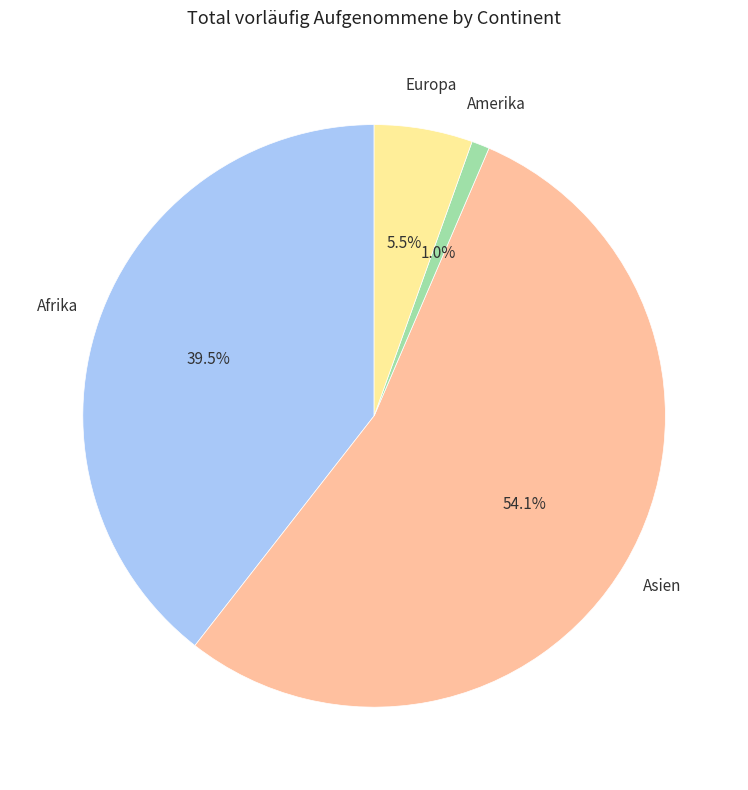

True or false: Asien accounts for 54% of the total.

True